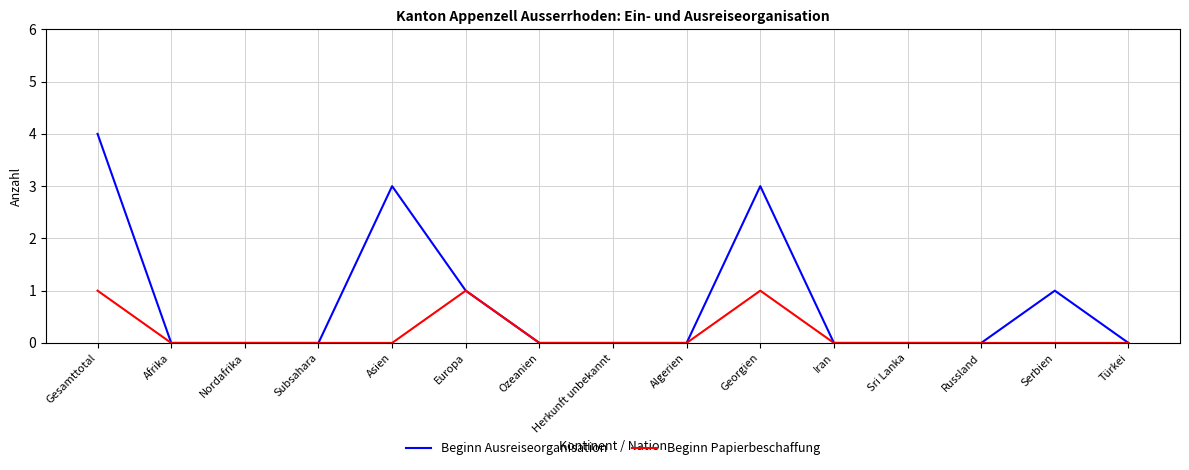

Which series has the widest spread of values?

Beginn Ausreiseorganisation